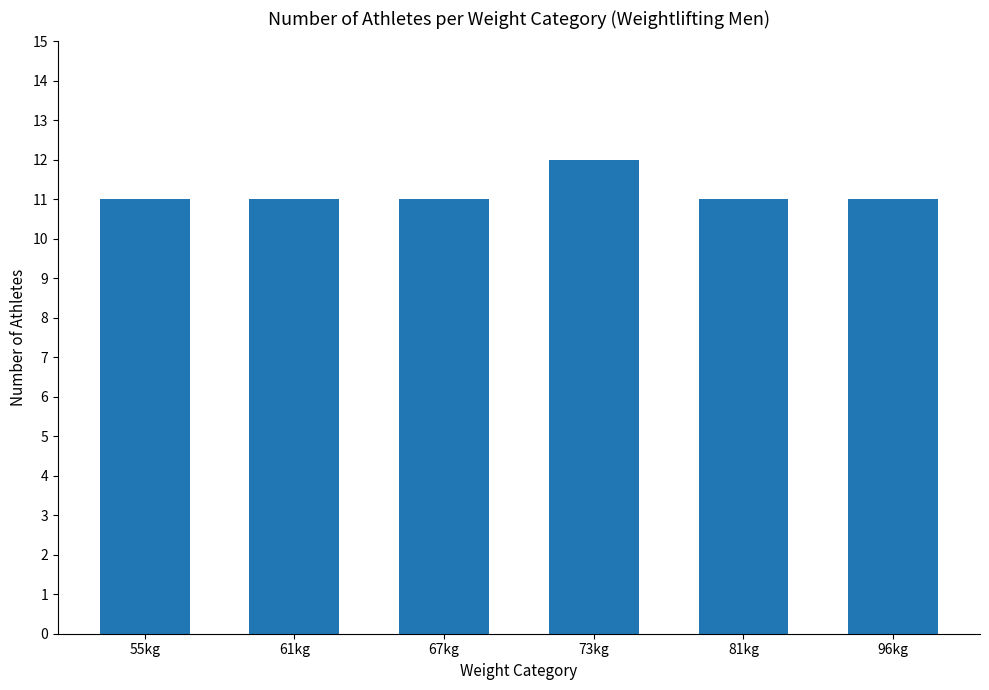

Count the number of data series in this chart.

1